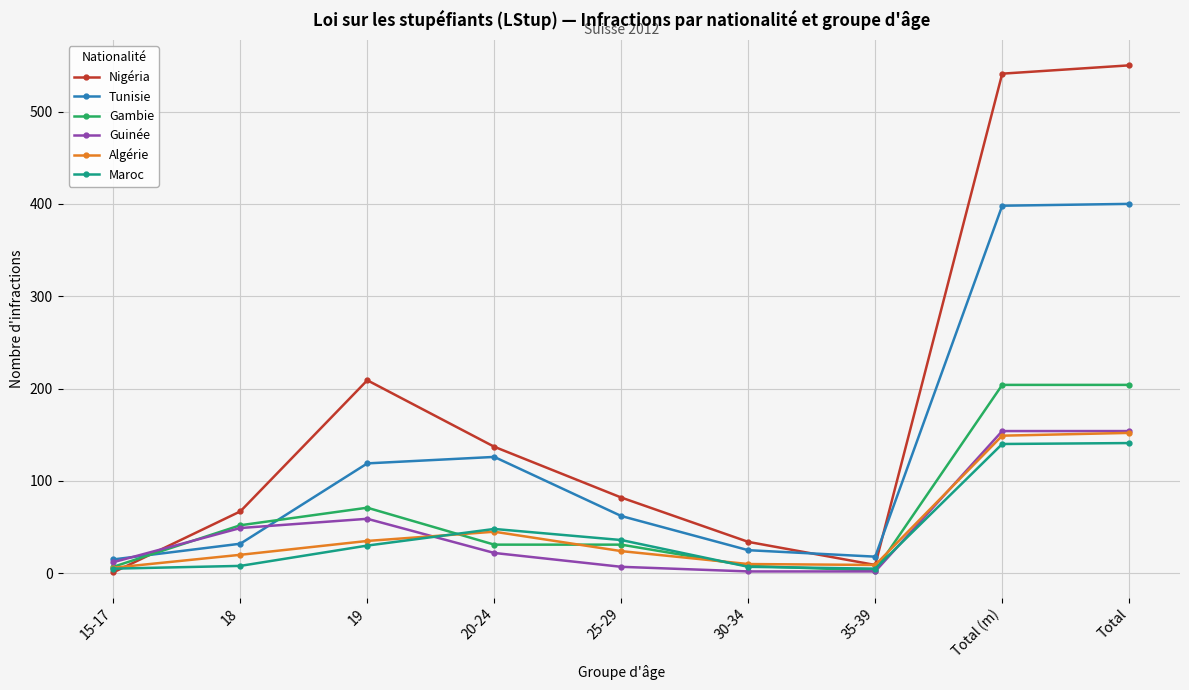

How many data points does each series have?

9